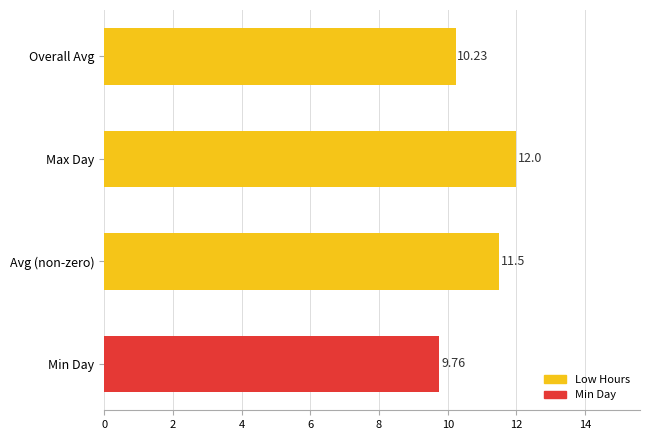

Are the bars grouped side by side (vs. stacked)?

No